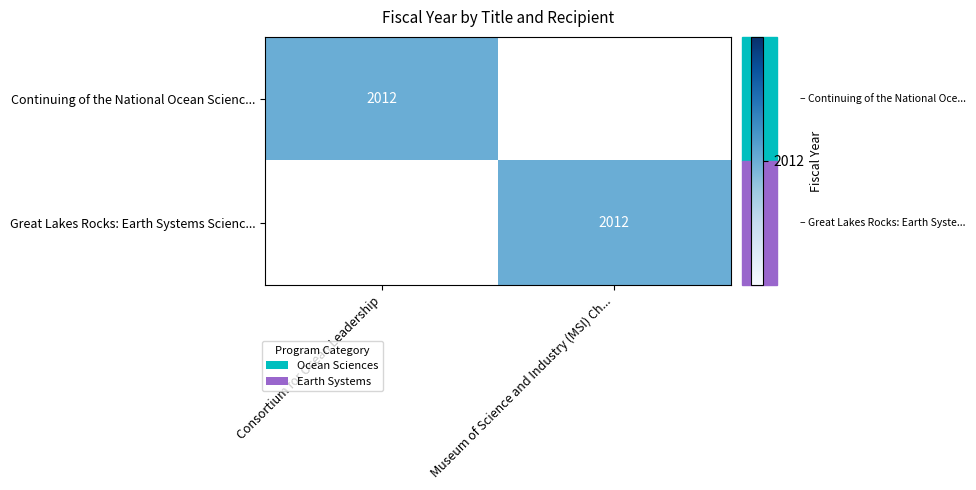

True or false: Continuing of the National Ocean Scienc... has a value of 2012 at Consortium for Ocean Leadership.

True